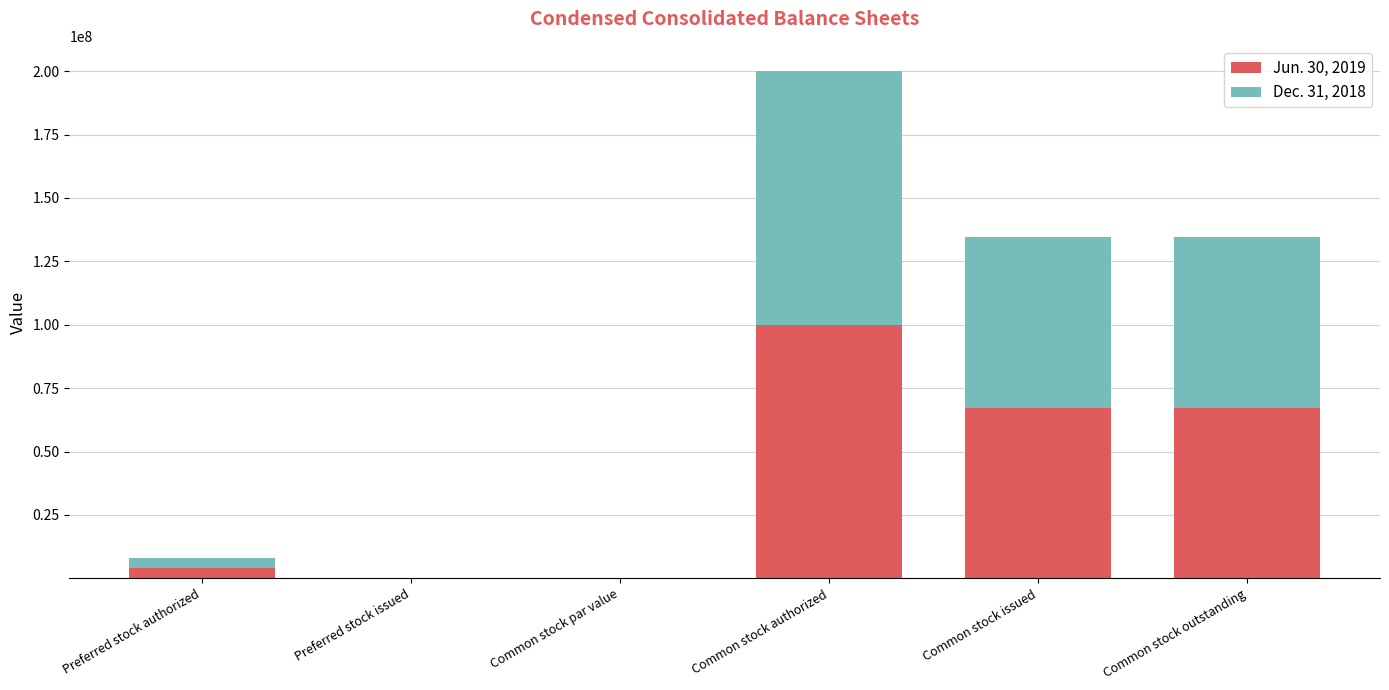

True or false: Jun. 30, 2019 has a value of 100000000 at Common stock authorized.

True